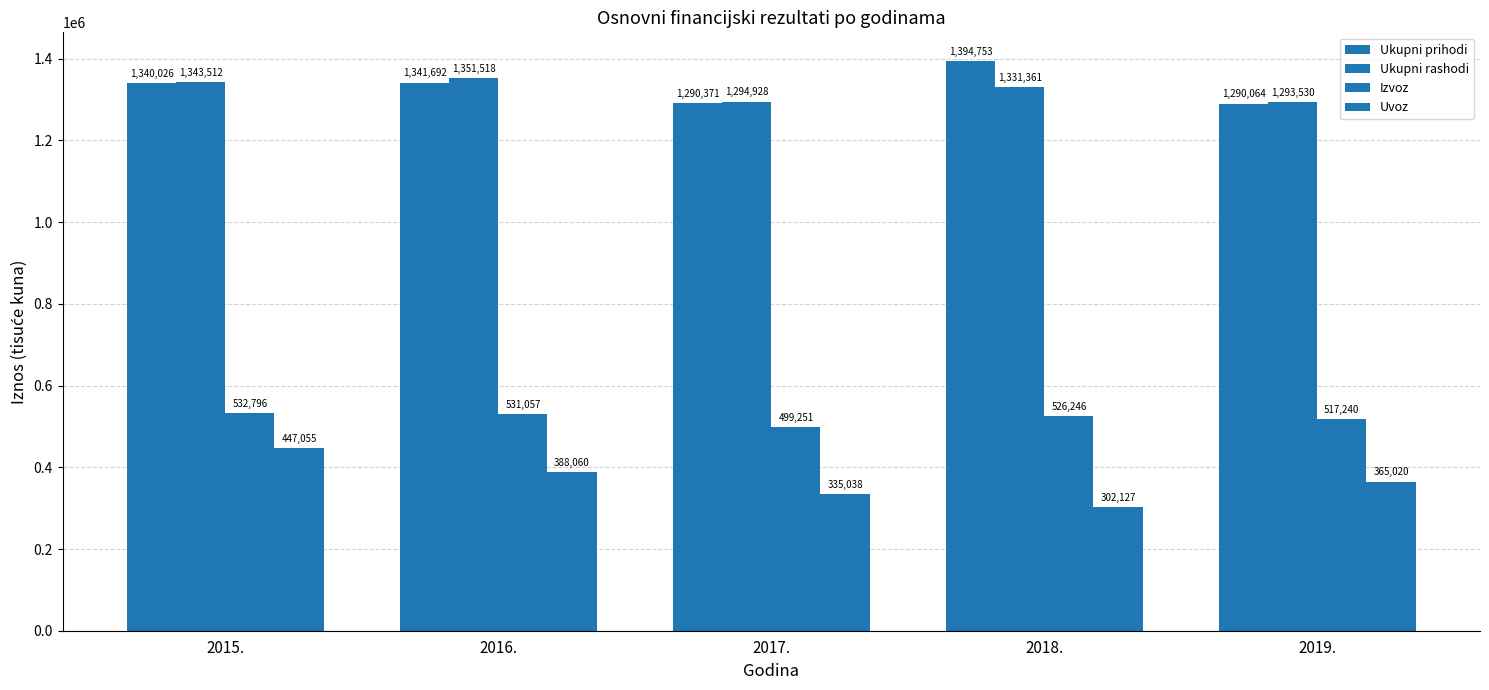

How many categories are shown in the chart?

5